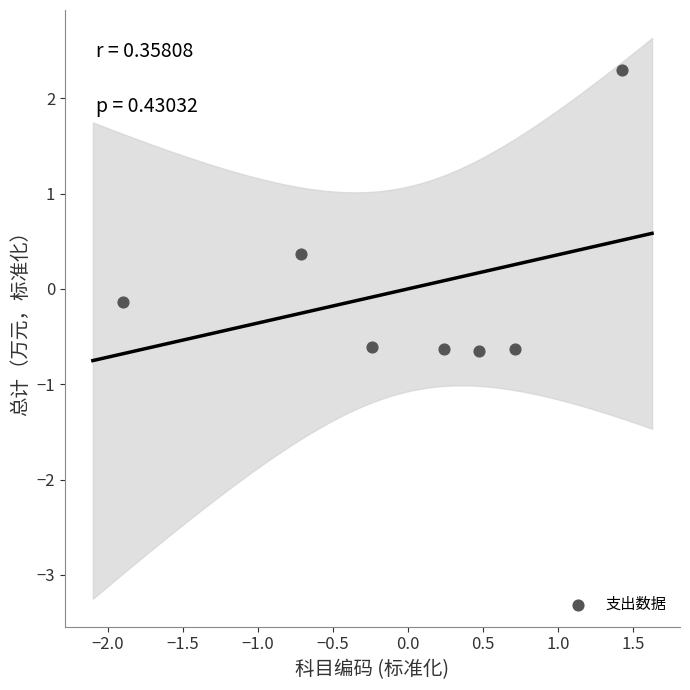

What is the range of Y values (max minus min)?

2.9